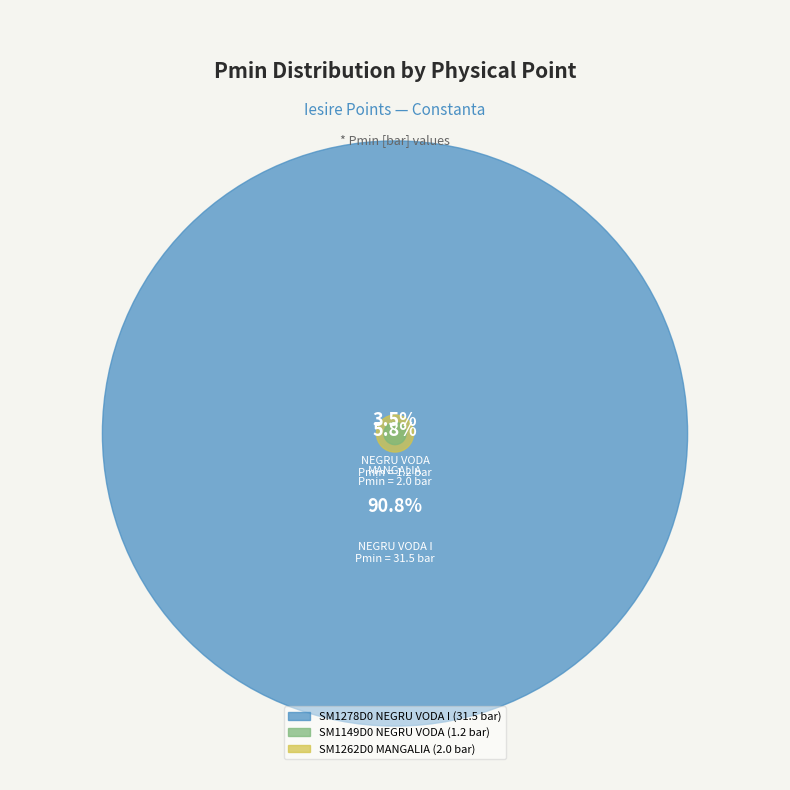

Which slice is the largest?

SM1278D0 NEGRU VODA I